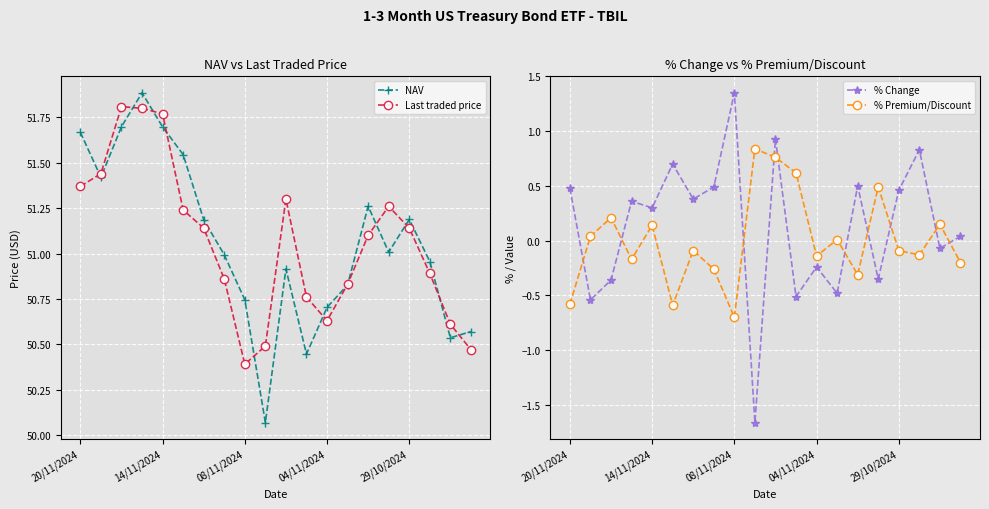

Reading right to left, list all the values displayed in this chart.

NAV: 50.6	50.5	51.0	51.2	51.0	51.3	50.8	50.7	50.4	50.9	50.1	50.7	51.0	51.2	51.5	51.7	51.9	51.7	51.4	51.7
Last traded price: 50.5	50.6	50.9	51.1	51.3	51.1	50.8	50.6	50.8	51.3	50.5	50.4	50.9	51.1	51.2	51.8	51.8	51.8	51.4	51.4
% Change: 0.0	-0.1	0.8	0.5	-0.3	0.5	-0.5	-0.2	-0.5	0.9	-1.7	1.4	0.5	0.4	0.7	0.3	0.4	-0.4	-0.5	0.5
% Premium/Discount: -0.2	0.1	-0.1	-0.1	0.5	-0.3	0.0	-0.1	0.6	0.8	0.8	-0.7	-0.3	-0.1	-0.6	0.1	-0.2	0.2	0.0	-0.6